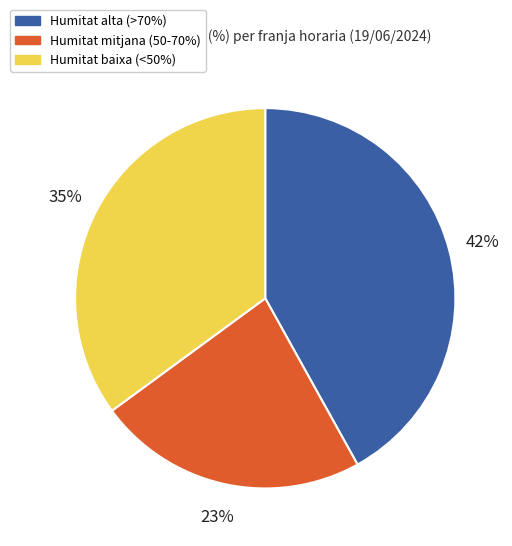

Between Humitat alta (>70%) and Humitat mitjana (50-70%), which is larger?

Humitat alta (>70%)